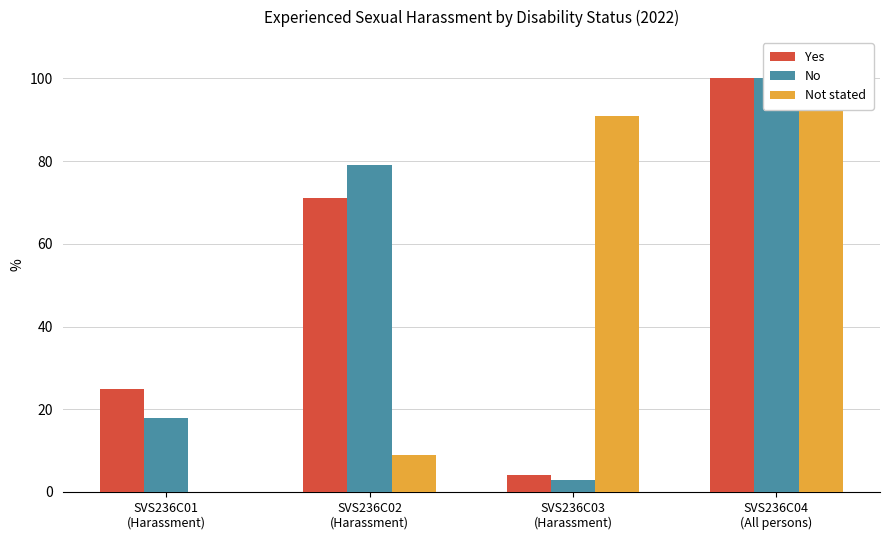

Which series has the largest range (max minus min)?

Not stated